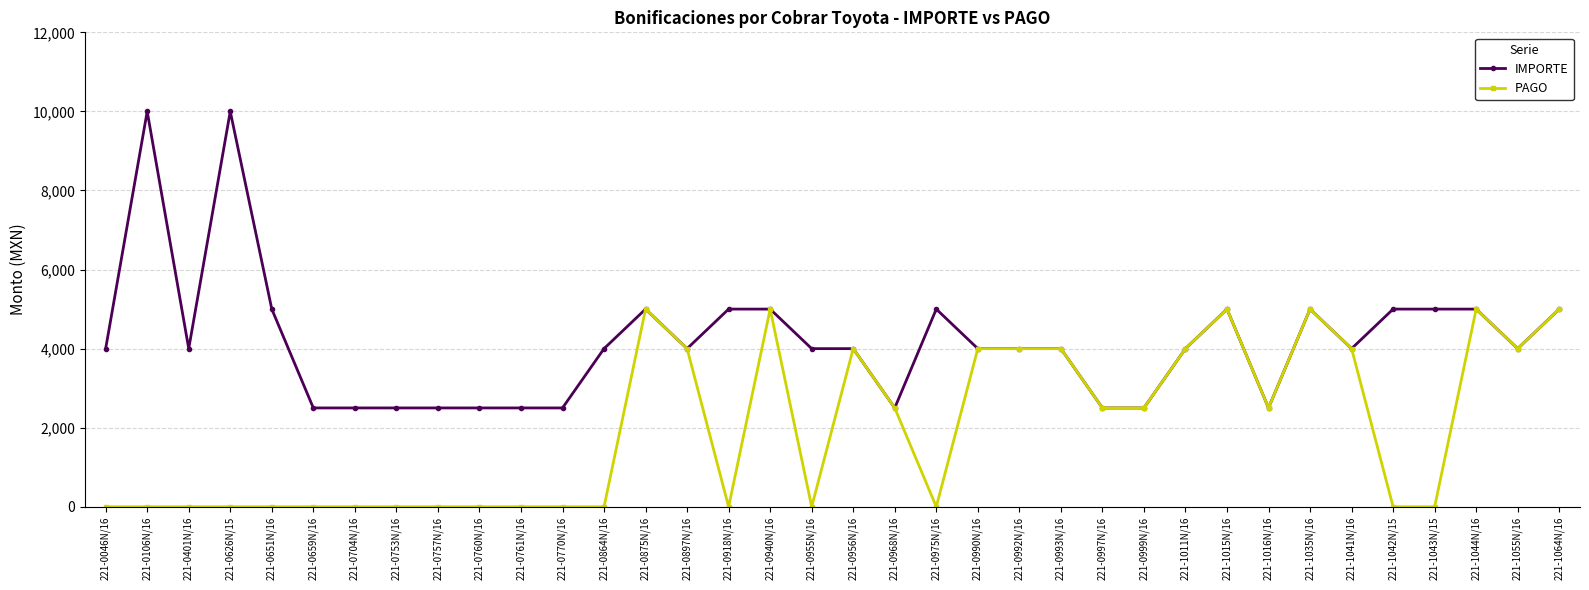

At how many categories does at least one series exceed 7578?

2